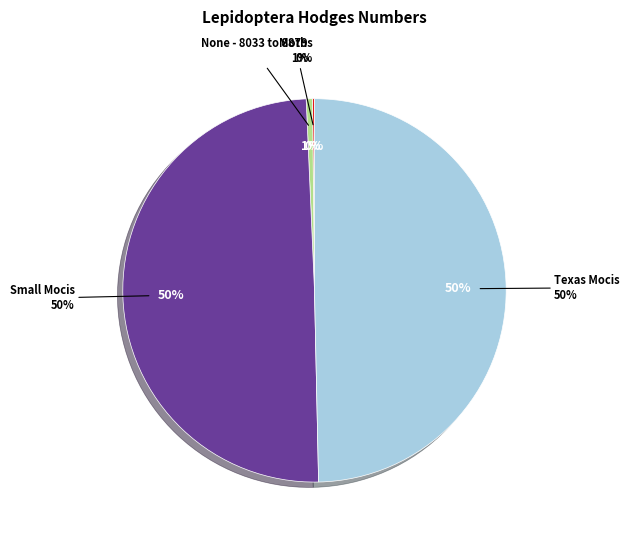

Count the number of slices in the pie.

4